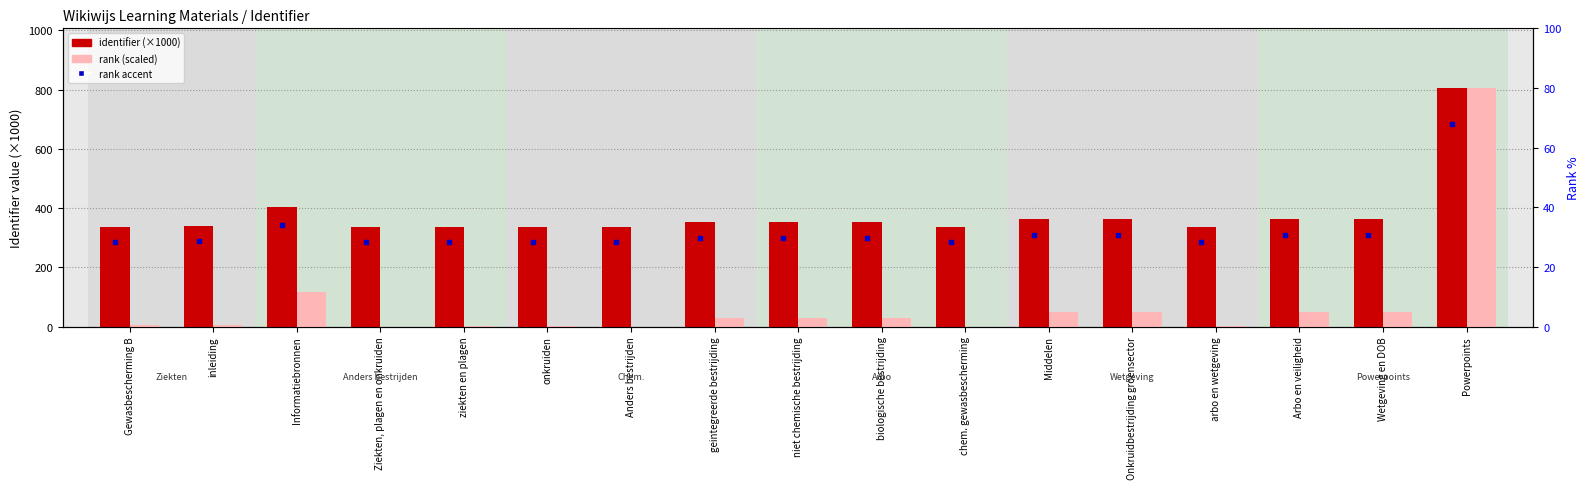

At which label does rank within sample reach its peak?

Powerpoints